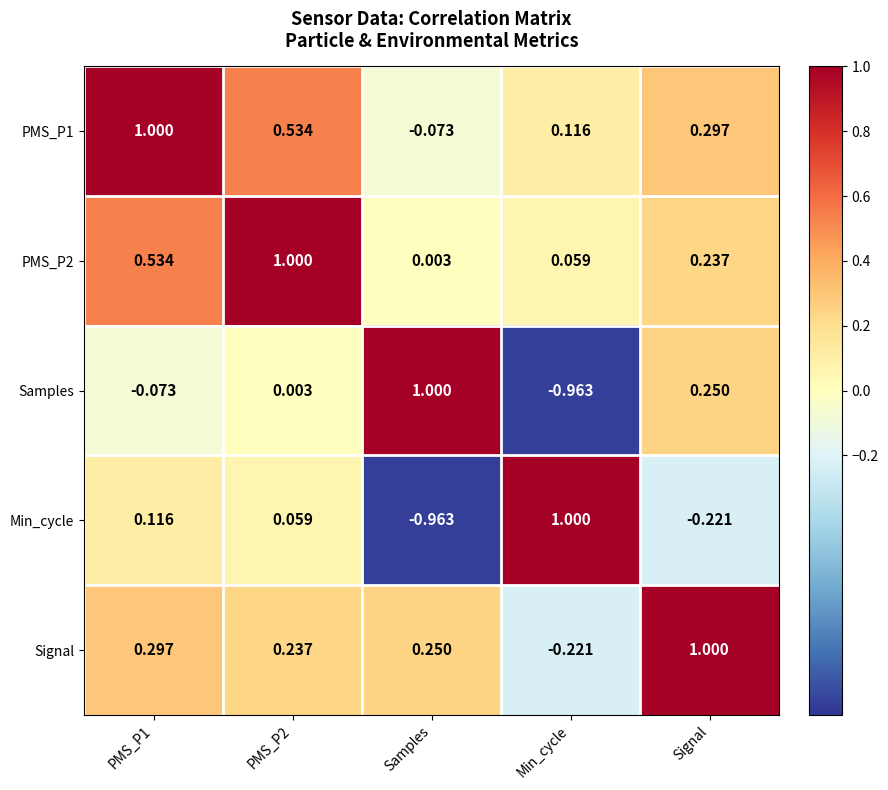

Where is Signal nearest to the value 0?

Min_cycle